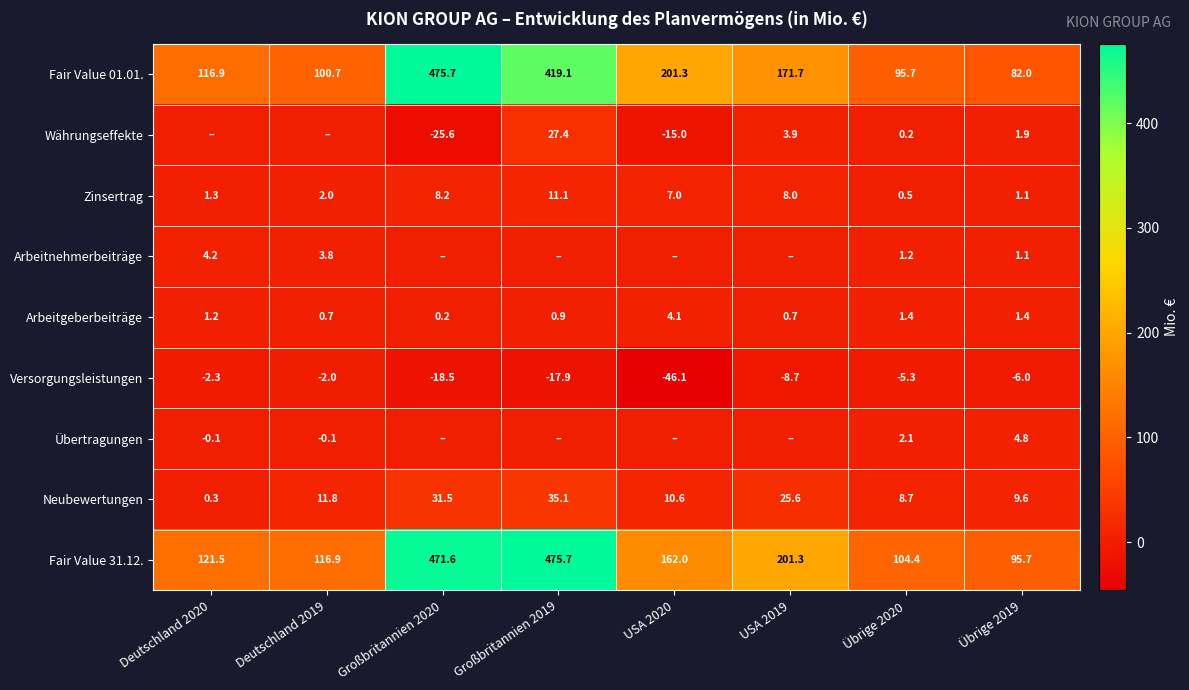

What is the approximate value of Neubewertungen at Übrige 2020?

8.7